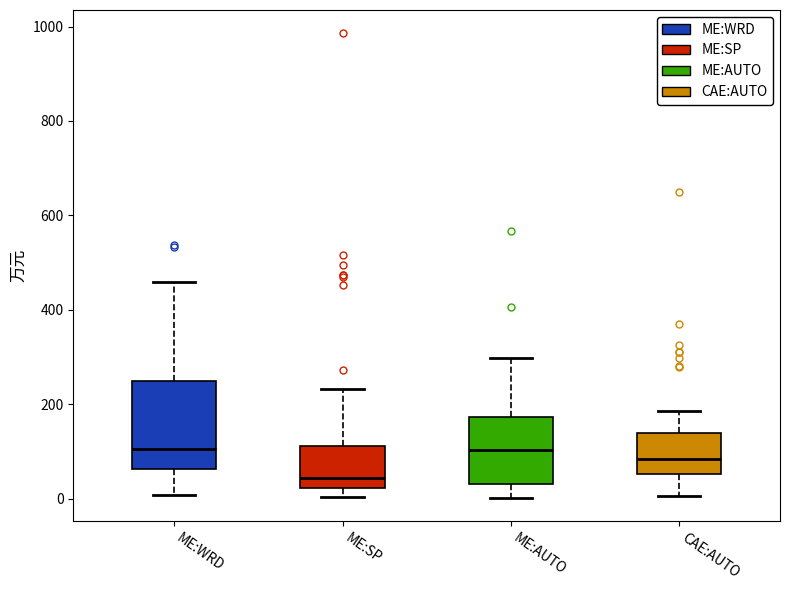

Reading left to right, transcribe this box plot: for each box, give where its median line is, the range the box spans, and where its two whiskers end, as read against the y-axis. The values are not printed on the chart, so give them approximately, as read against the axis.

ME:WRD: median 100, box 60 to 240, whiskers 0 to 460
ME:SP: median 40, box 20 to 120, whiskers 0 to 240
ME:AUTO: median 100, box 40 to 180, whiskers 0 to 300
CAE:AUTO: median 80, box 60 to 140, whiskers 0 to 180